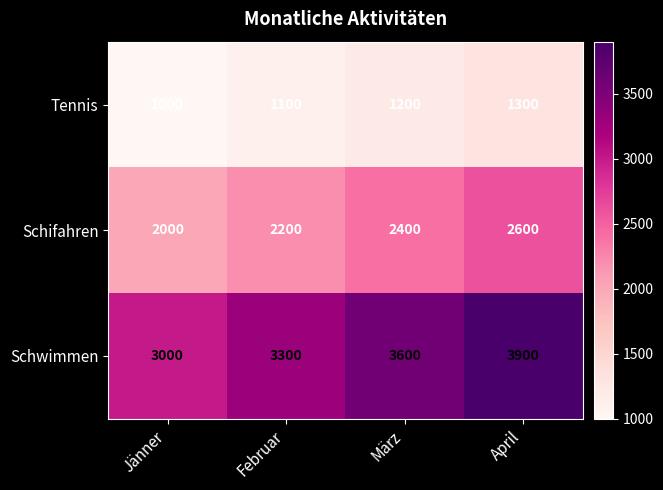

What is the maximum value shown in the chart?

3900